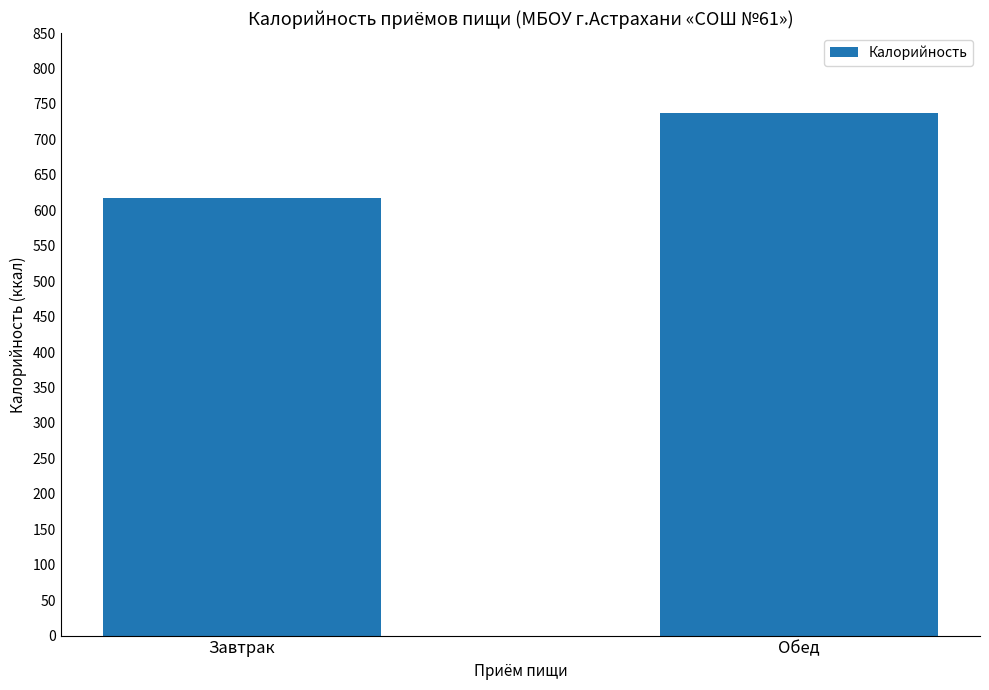

What is the label of the 1st bar from the right?

Обед